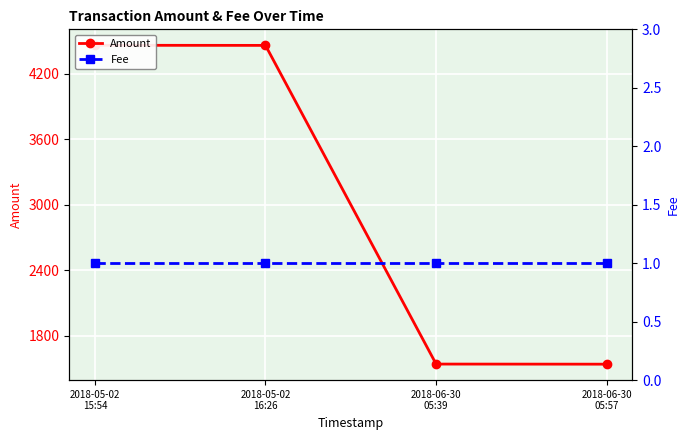

True or false: Fee has a value of 1 at 2018-06-30
05:57.

True